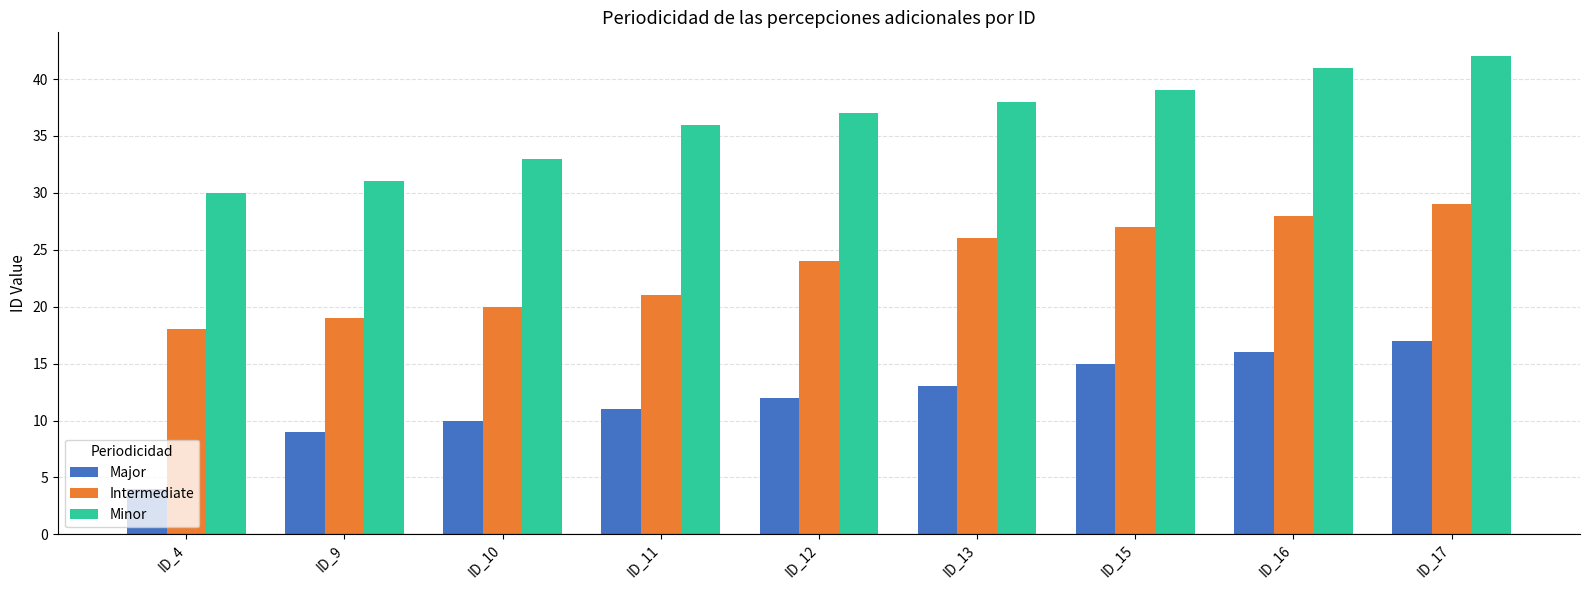

What is the smallest value displayed?

4